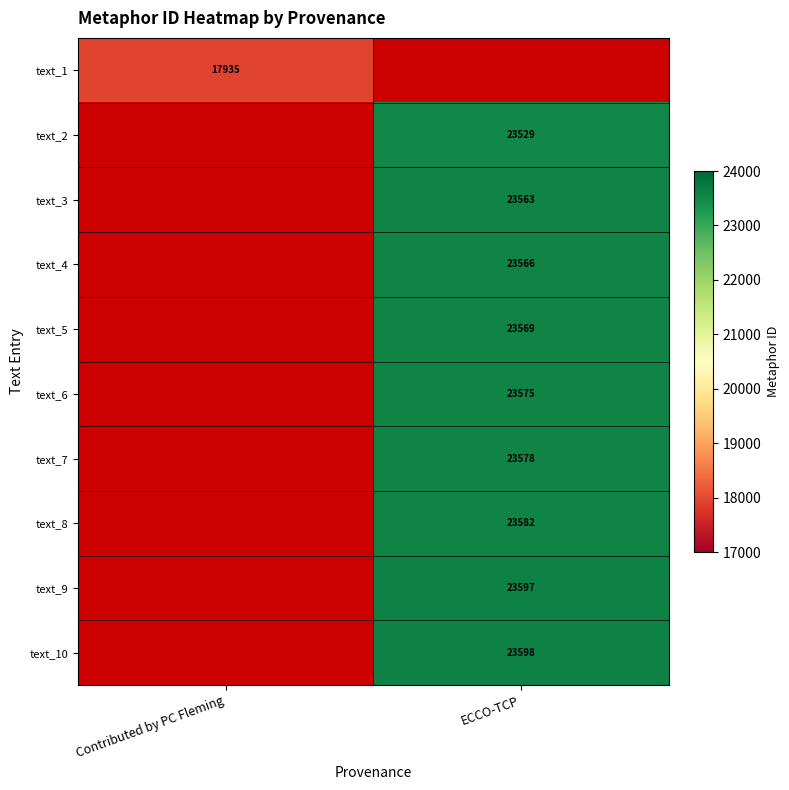

The text_8 series shows 34322 at ECCO-TCP. True or false?

False